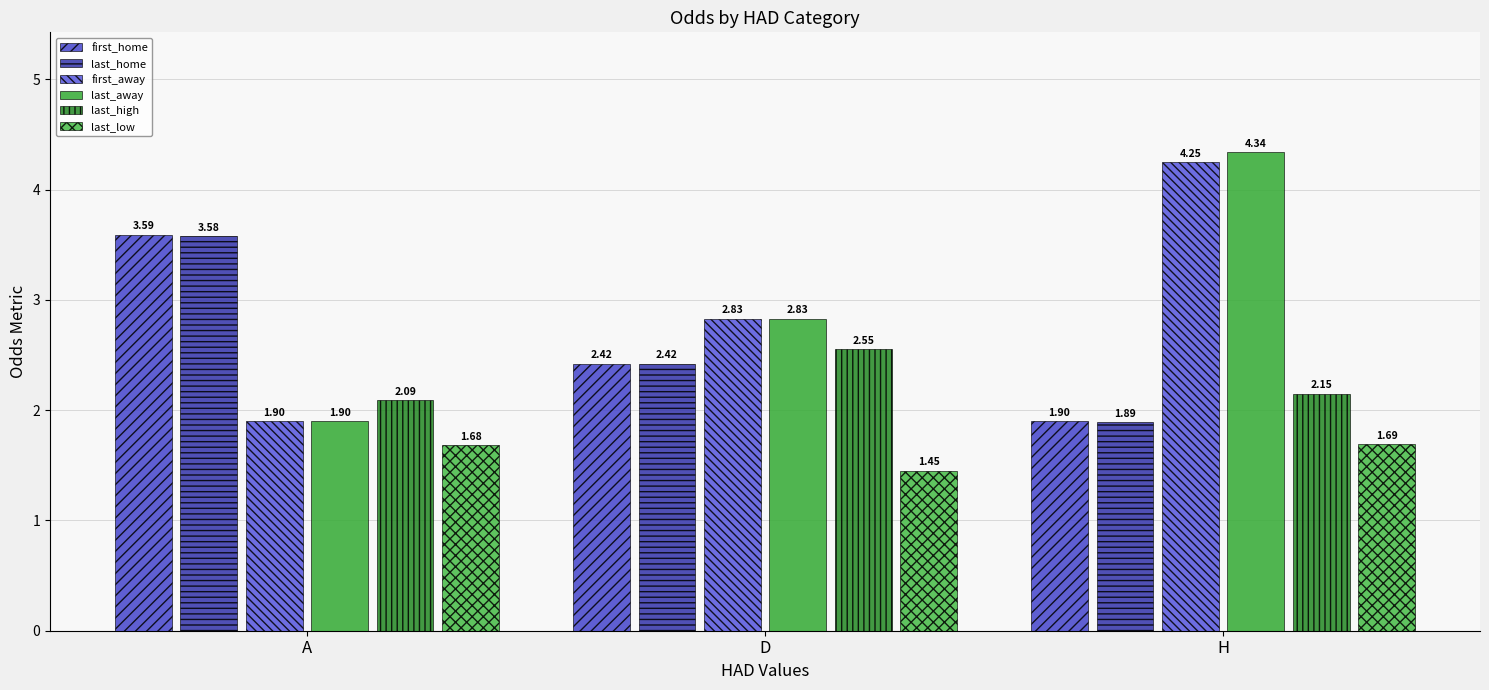

How many bars are there in each group?

6